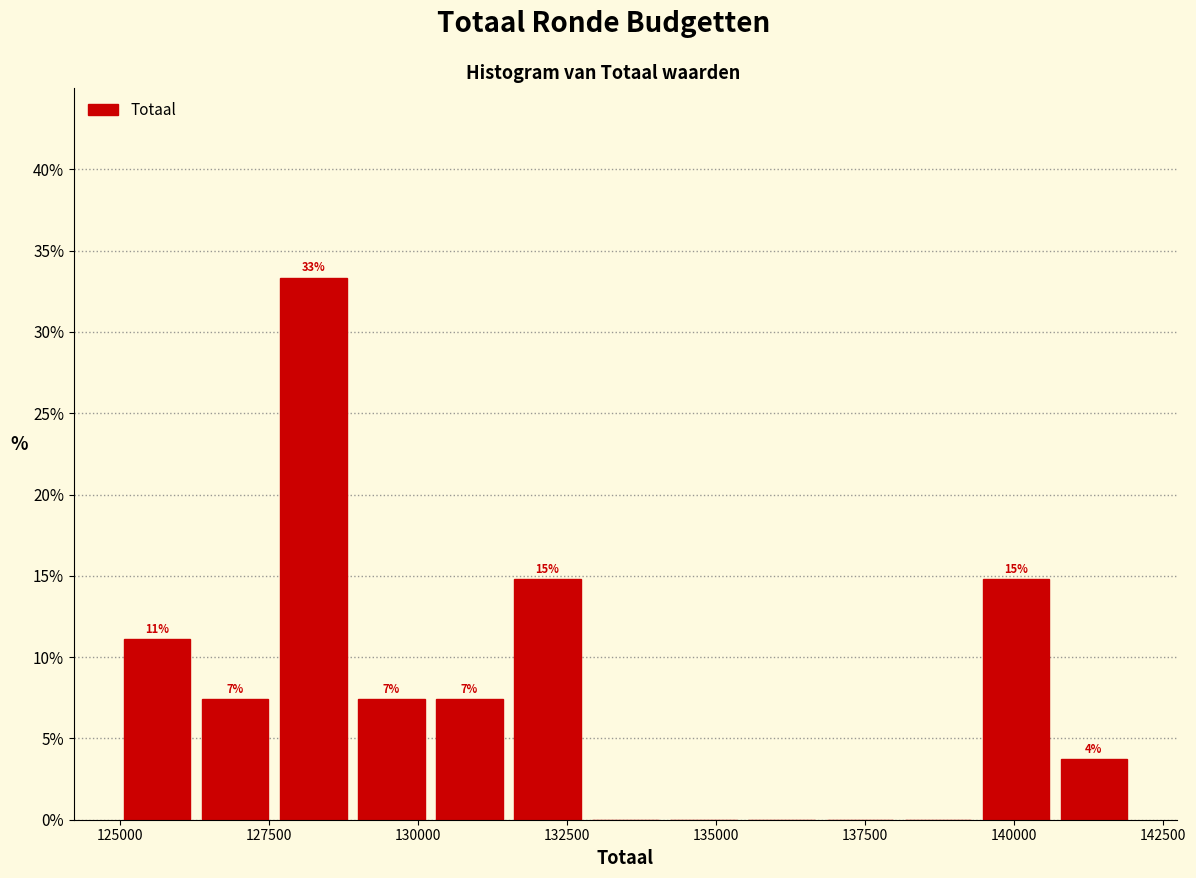

Around what value on the x-axis is the tallest bar? Give the approximate position of its centre, as read against the axis.

128000